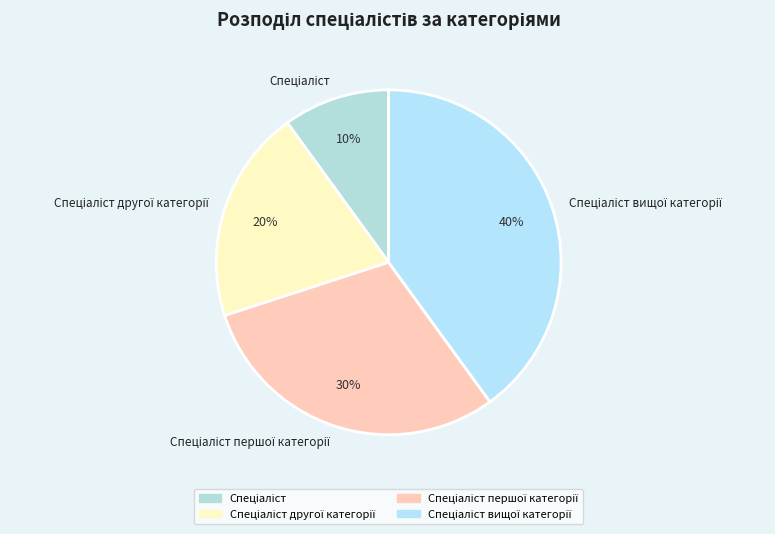

How many segments does this pie chart have?

4